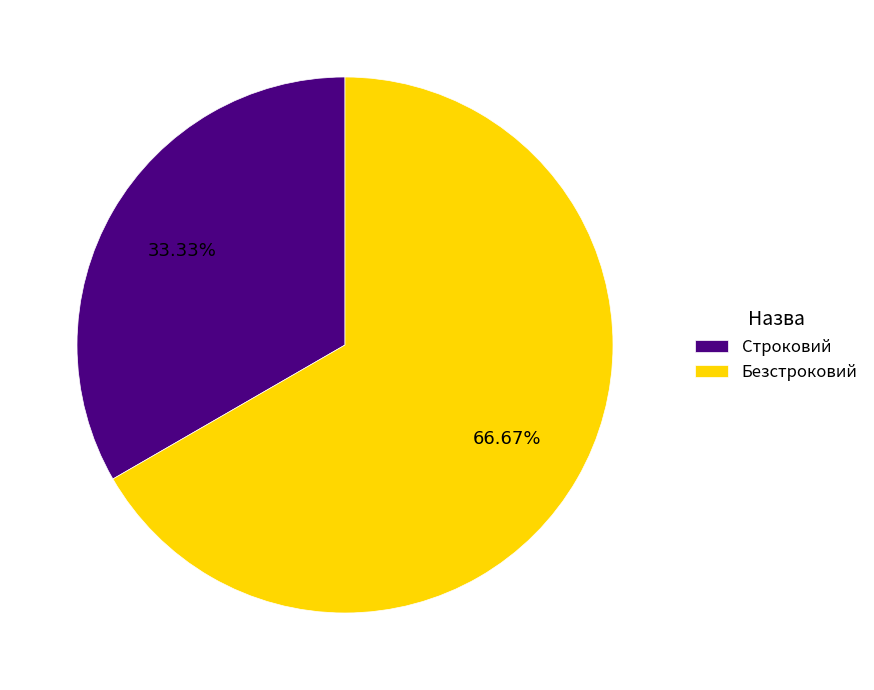

Does Строковий represent more than half of the total?

No